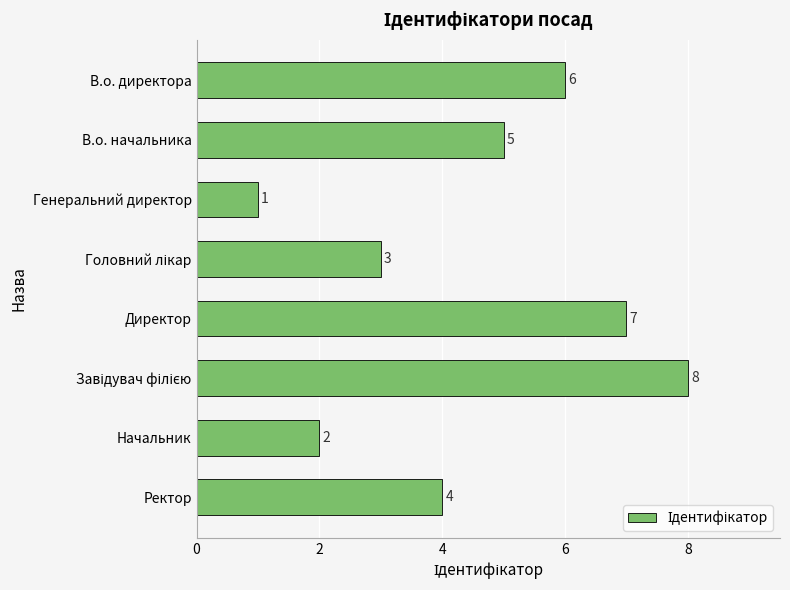

Count the number of categories in the chart.

8